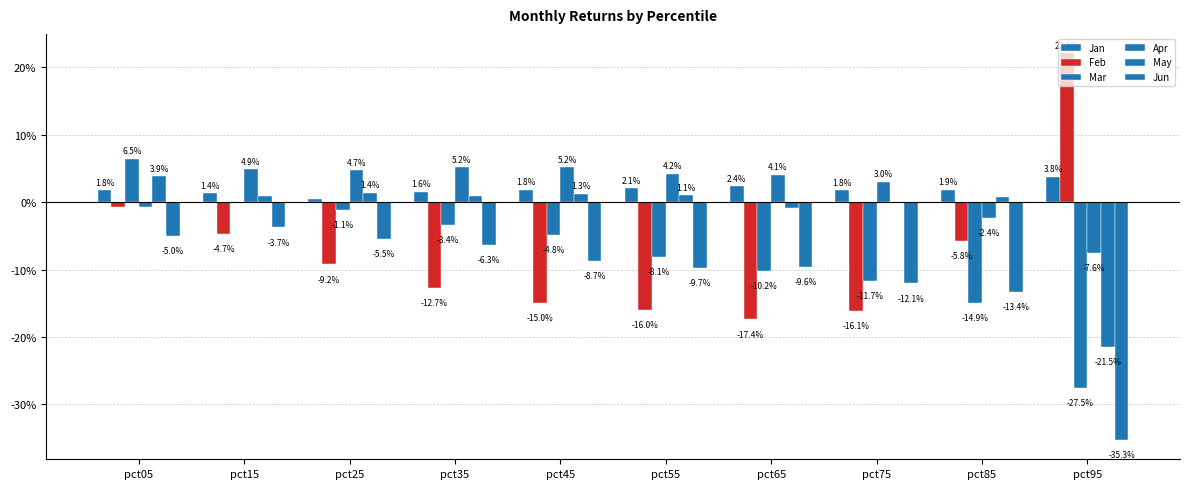

Are the bars horizontal?

No